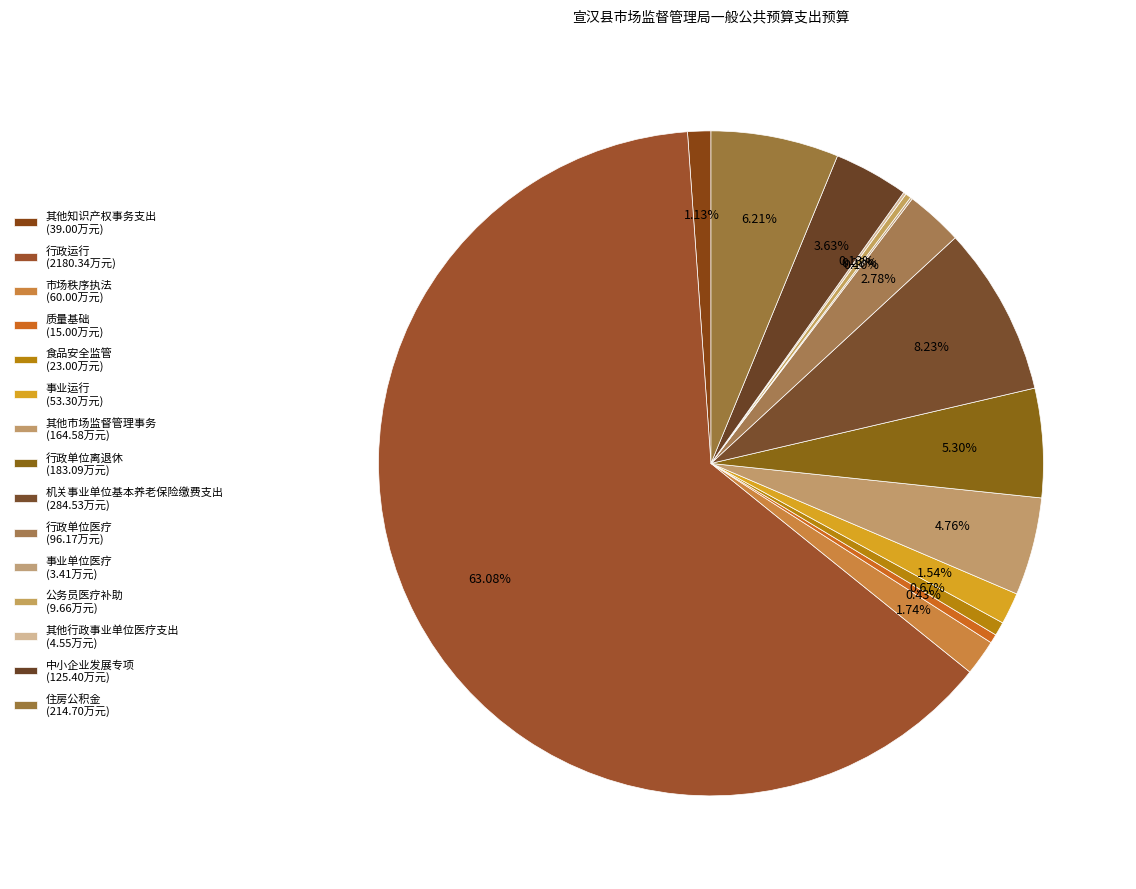

Is it true that 食品安全监管 is 1% of the pie?

True